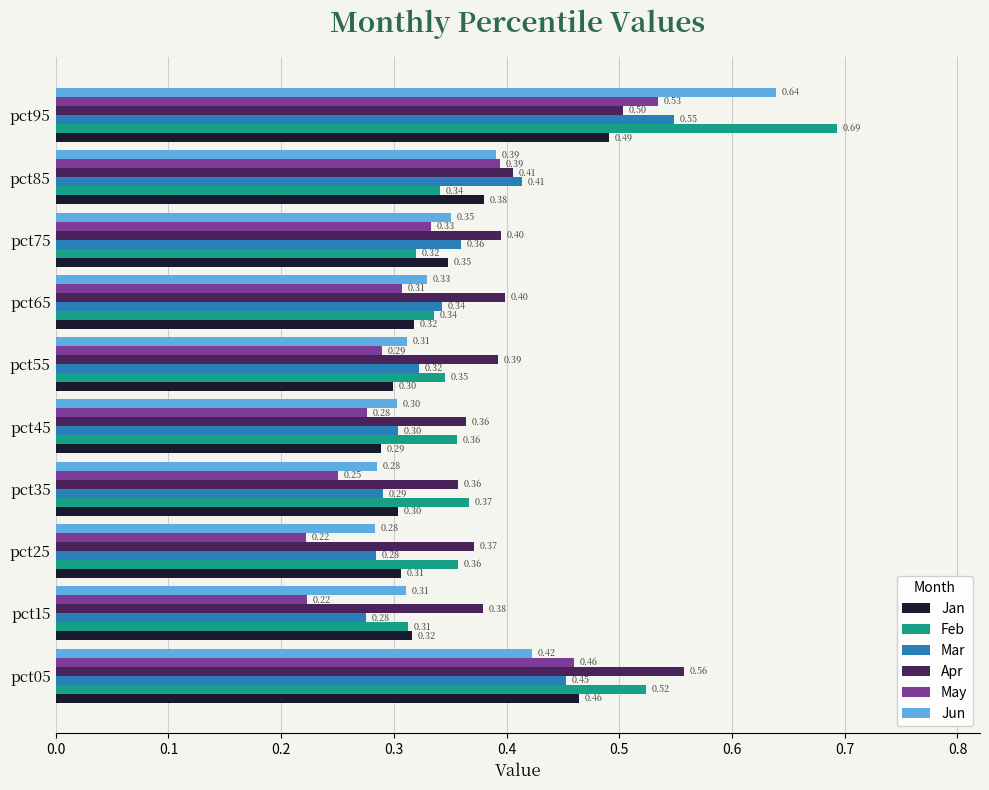

What is the difference between the maximum and minimum values in the Jun series?

0.4